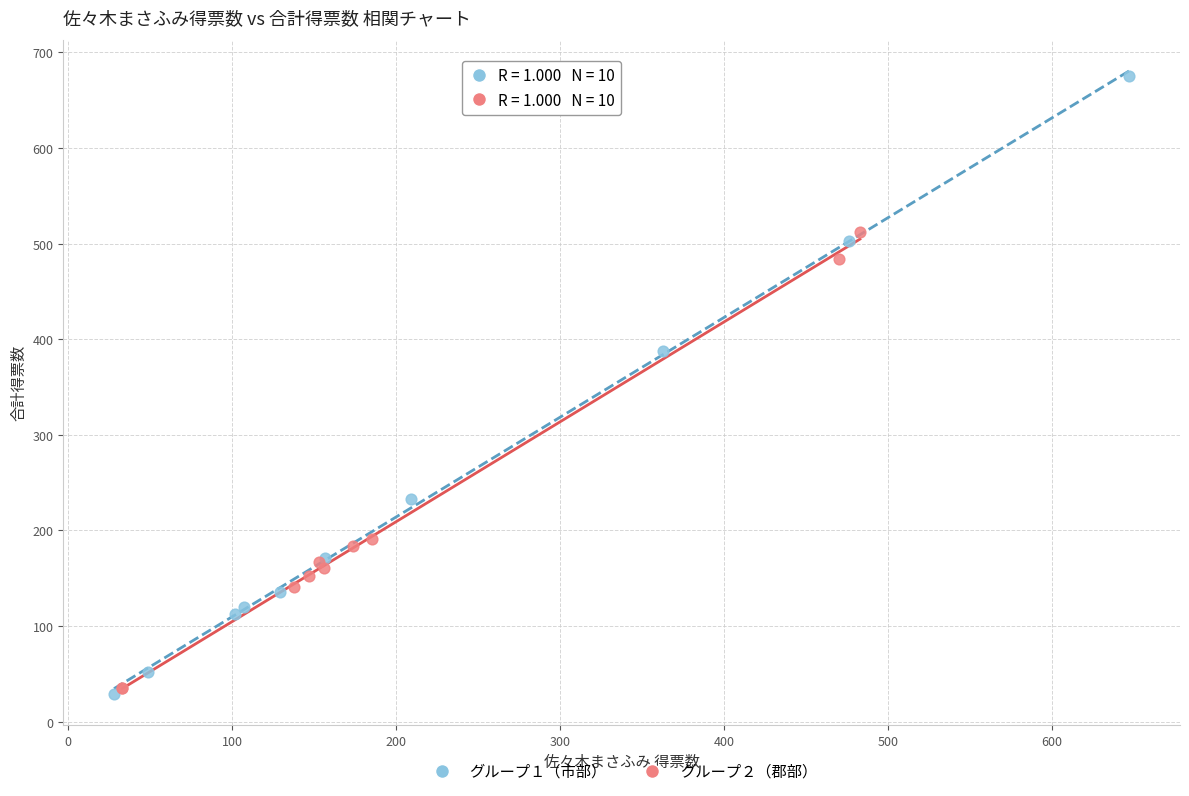

Which series has the largest Y range (max minus min)?

グループ１（市部）